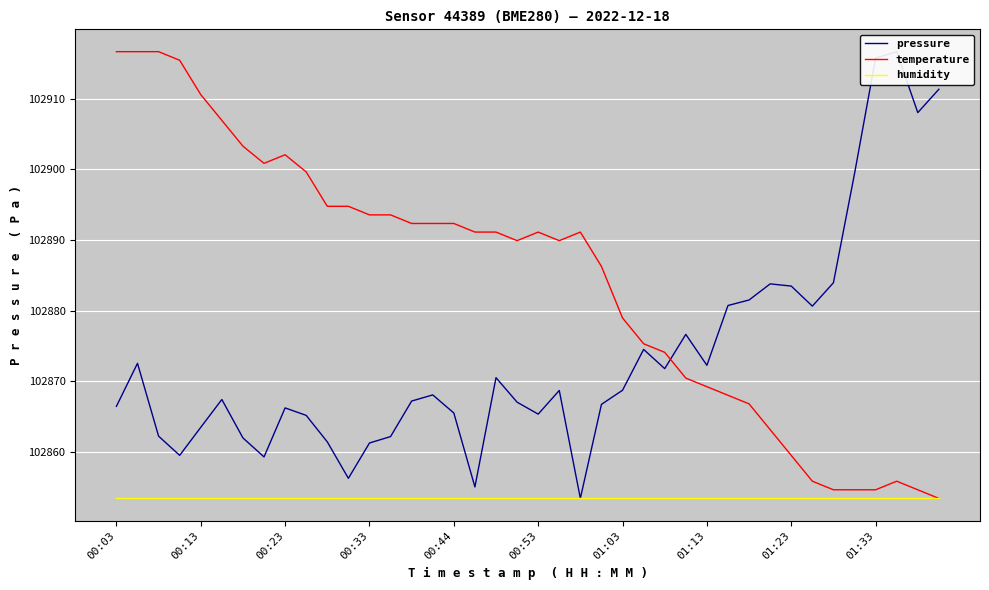

What is the difference between the maximum and second lowest values in the temperature series?

62.0